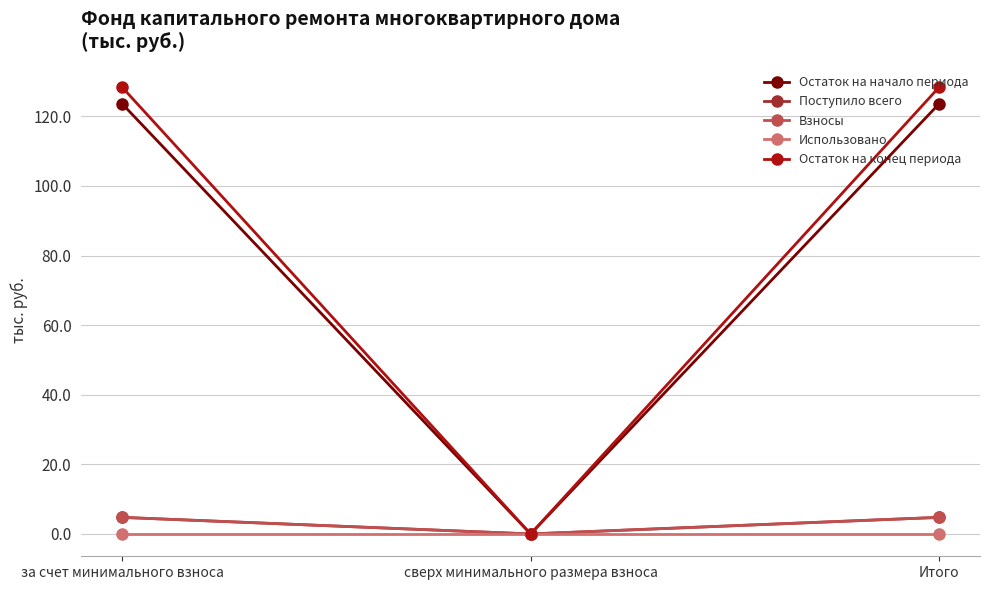

True or false: Остаток на конец периода has a value of 128.4 at Итого.

True